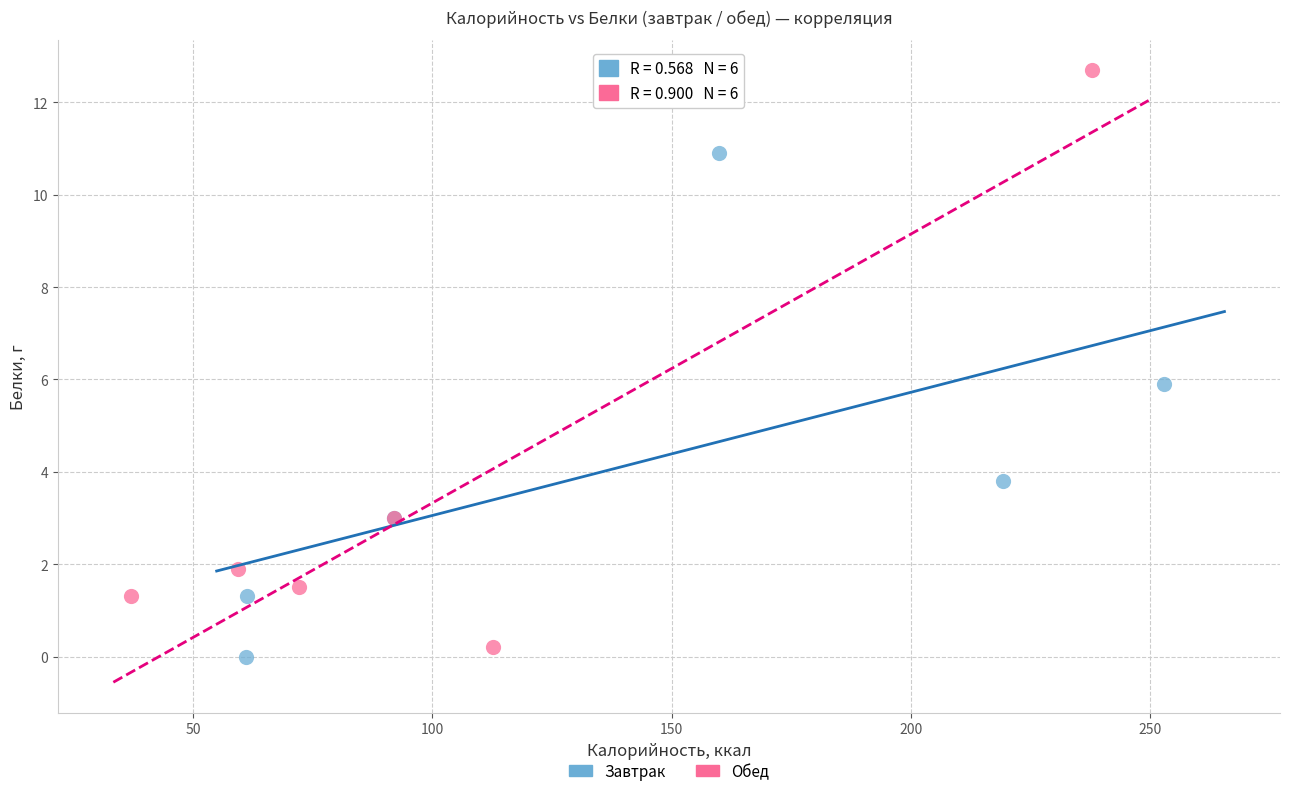

Which series has the largest Y range (max minus min)?

Обед